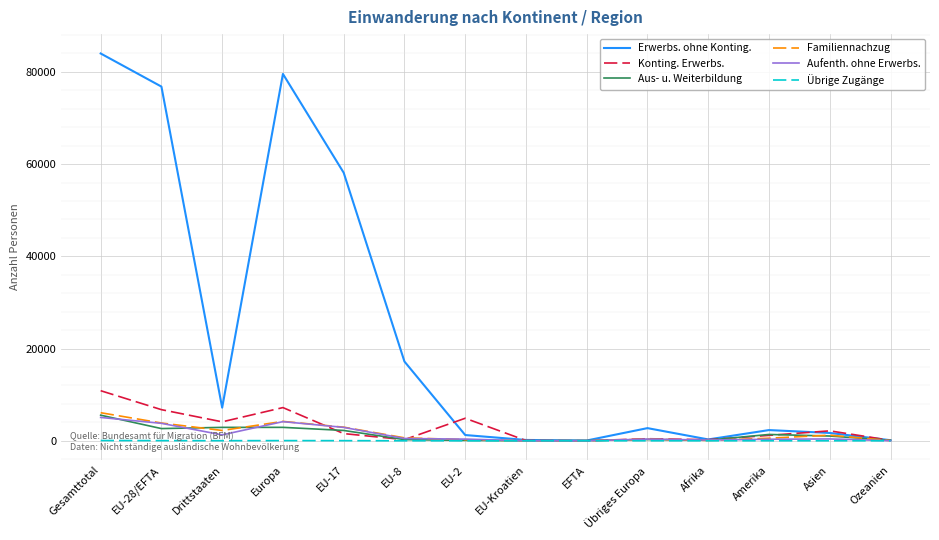

Which series has the largest total across all categories?

Erwerbs. ohne Konting.